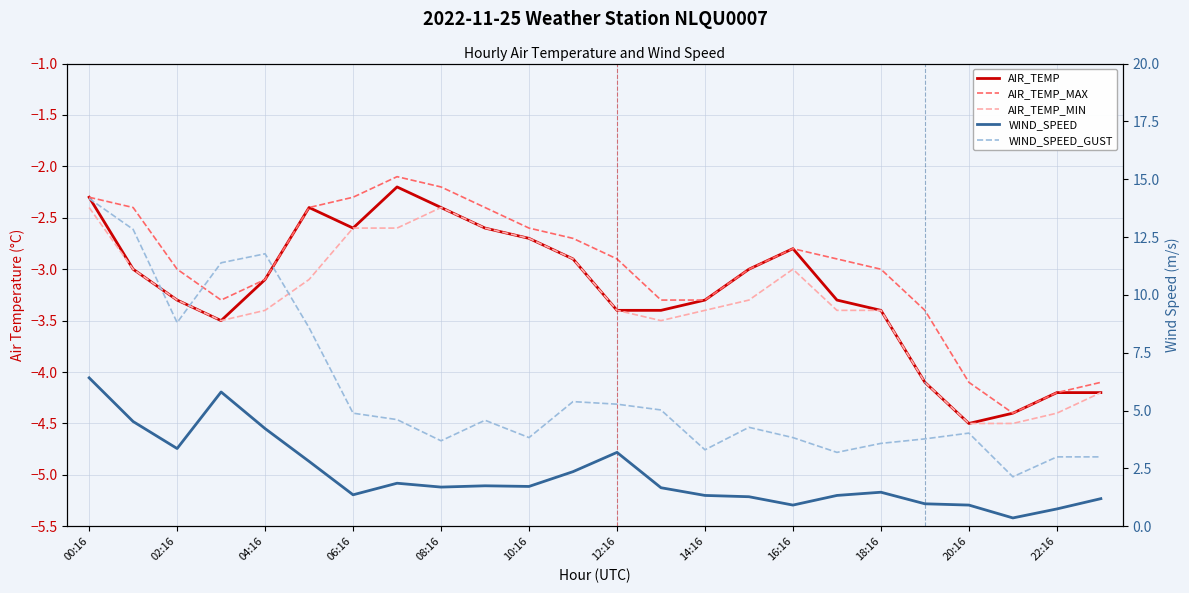

What is the sum of all WIND_SPEED values?

53.3